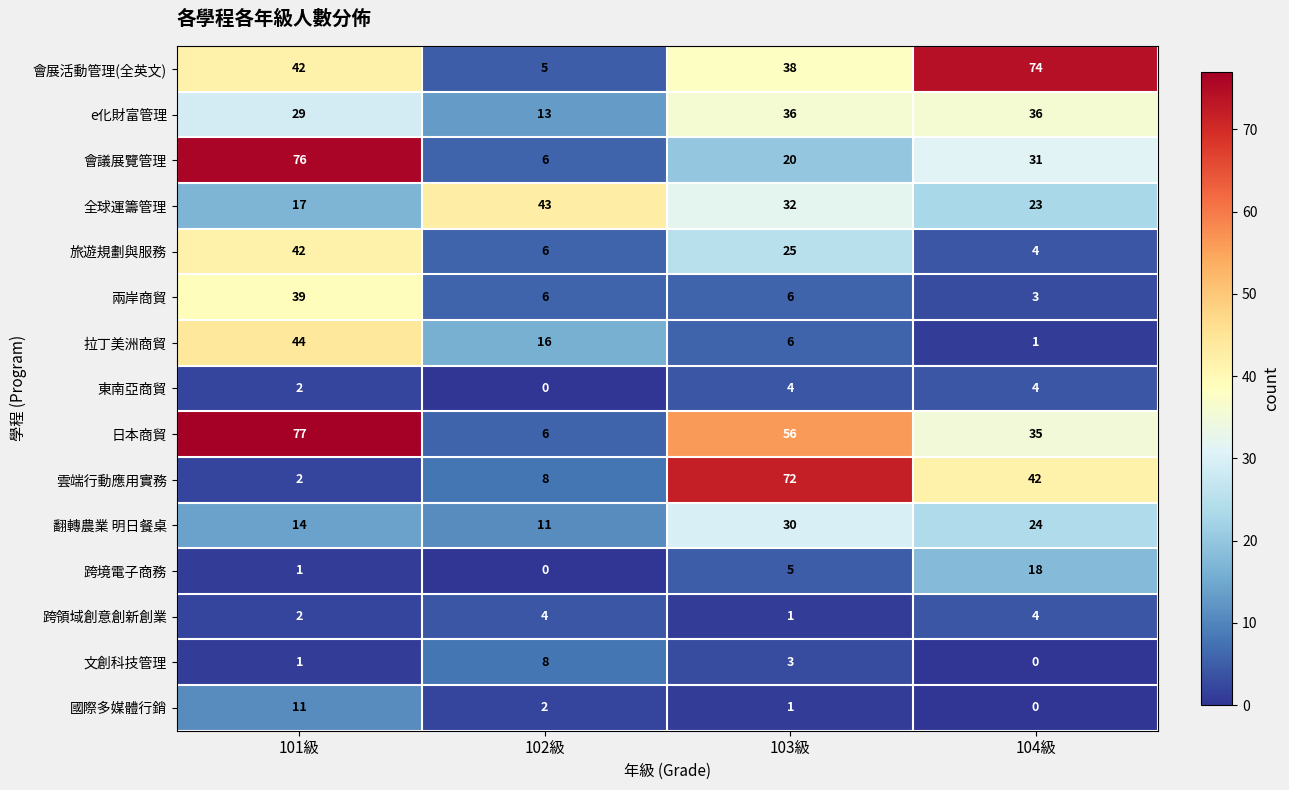

How many distinct data groups are displayed?

15